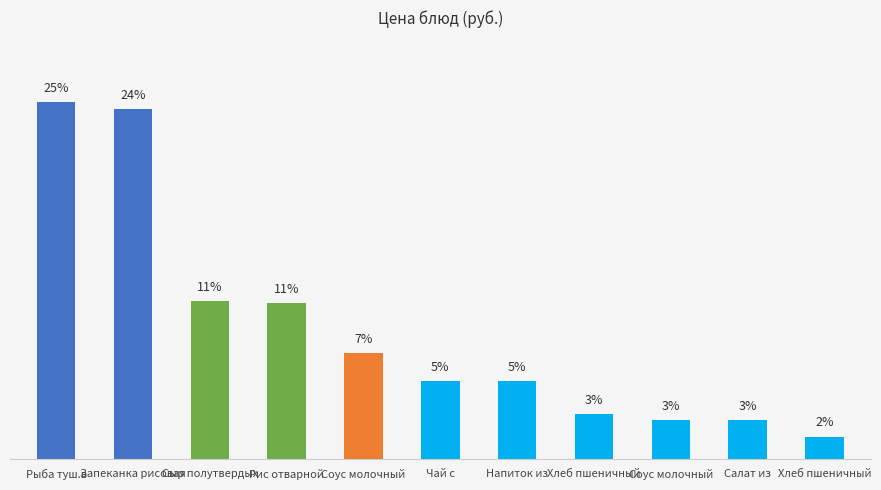

What is the greatest value displayed?

25.0